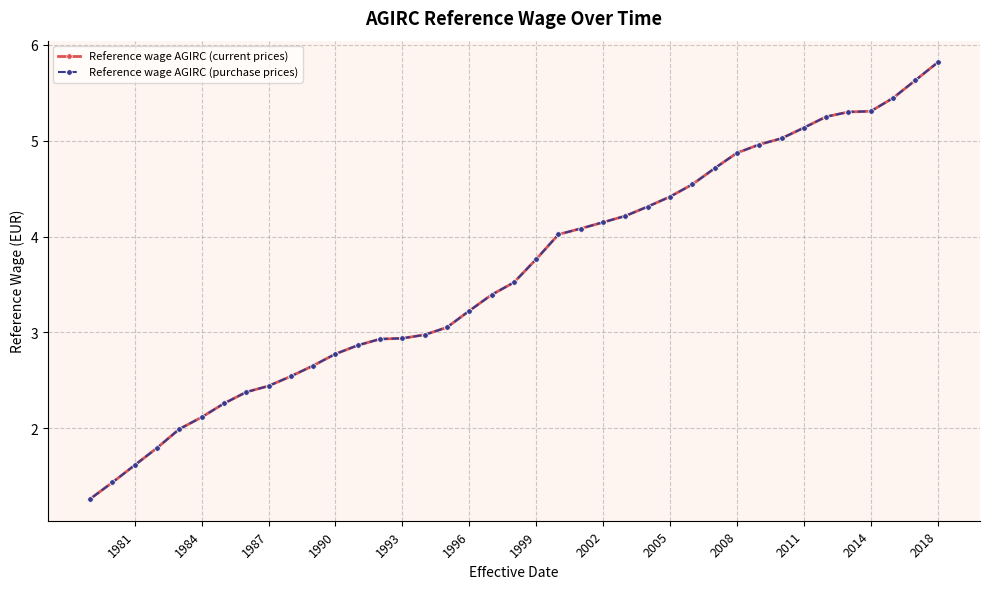

Rank the series by their maximum value, from highest to lowest.

Reference wage AGIRC (current prices), Reference wage AGIRC (purchase prices)